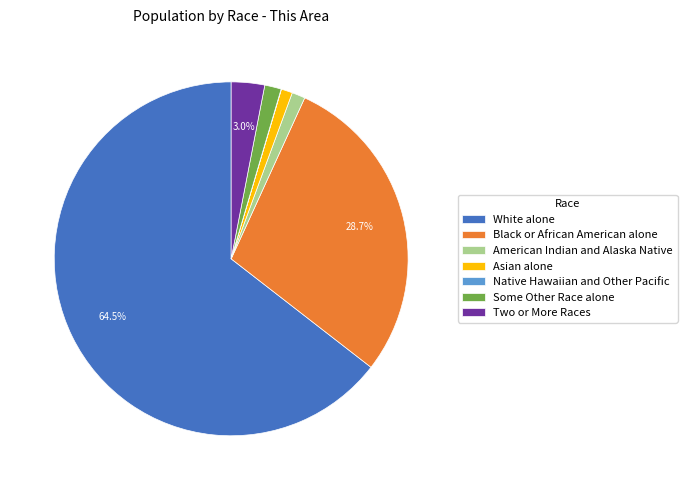

Does American Indian and Alaska Native account for over 50% of the chart?

No